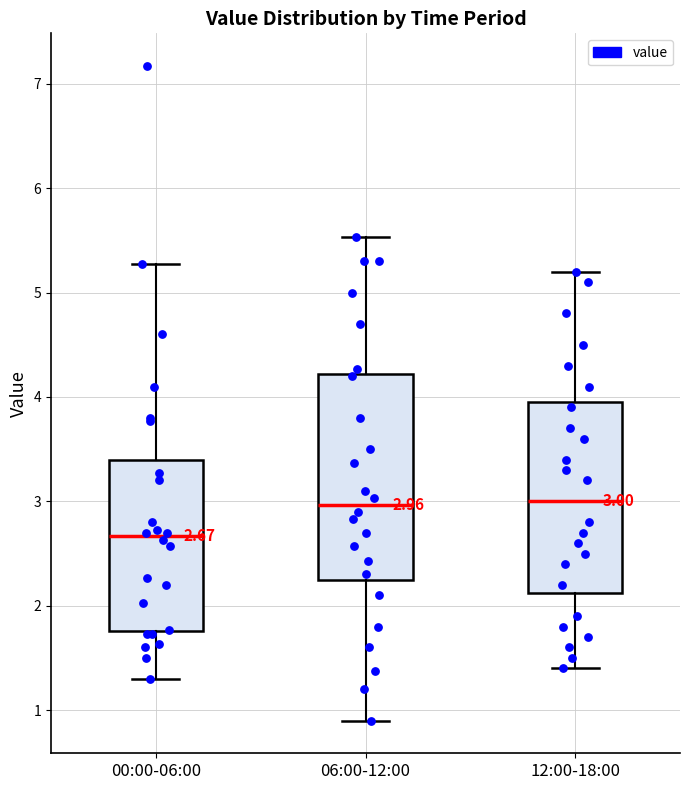

Which box has the lowest median line?

00:00-06:00